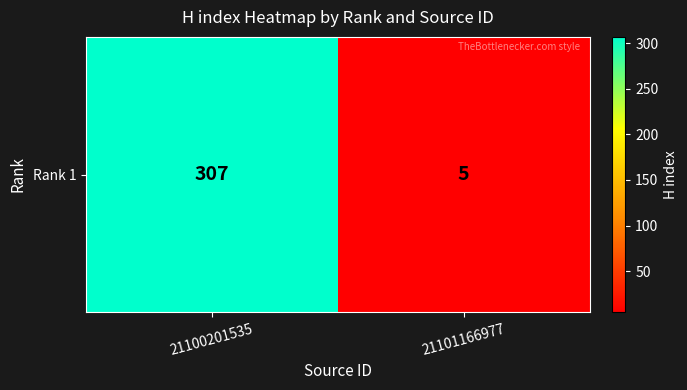

What is the change in value from 21100201535 to 21101166977?

-302